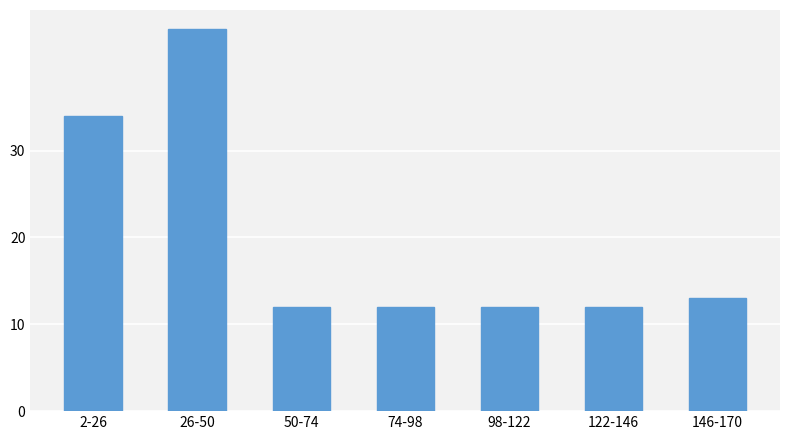

Reading right to left, what are all the values shown in this chart?

146-170=13	122-146=12	98-122=12	74-98=12	50-74=12	26-50=44	2-26=34